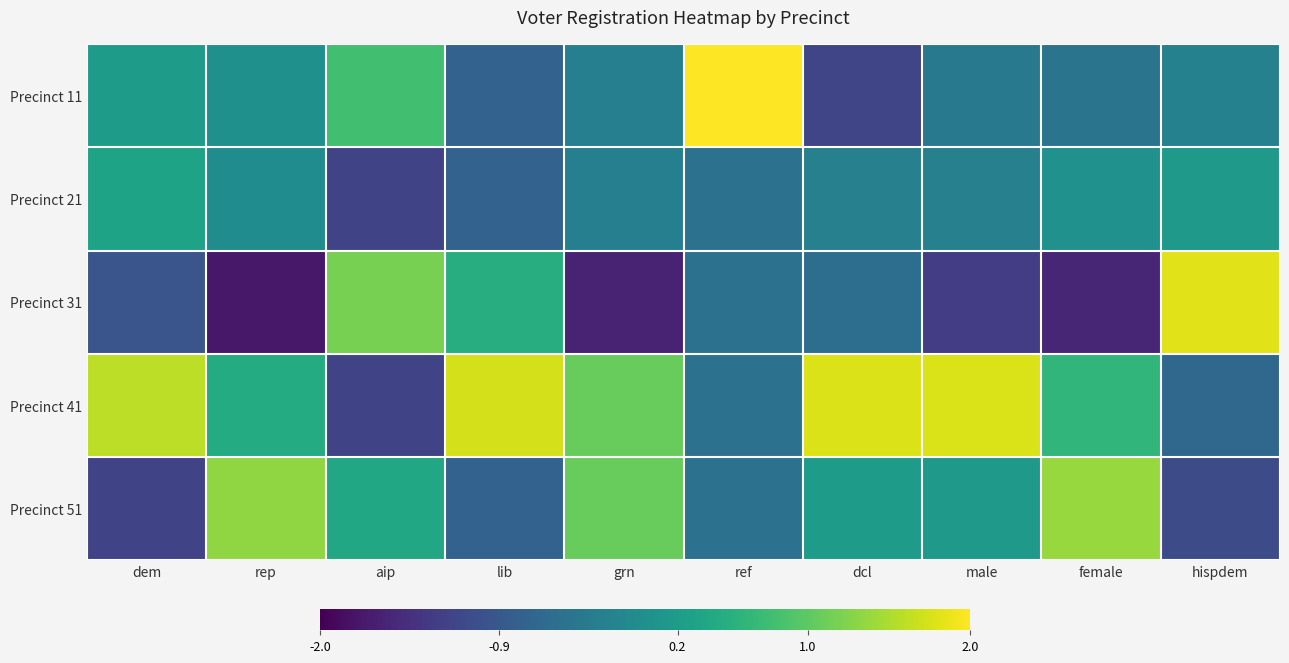

Which category has the lowest value in the Precinct 41 series?

aip